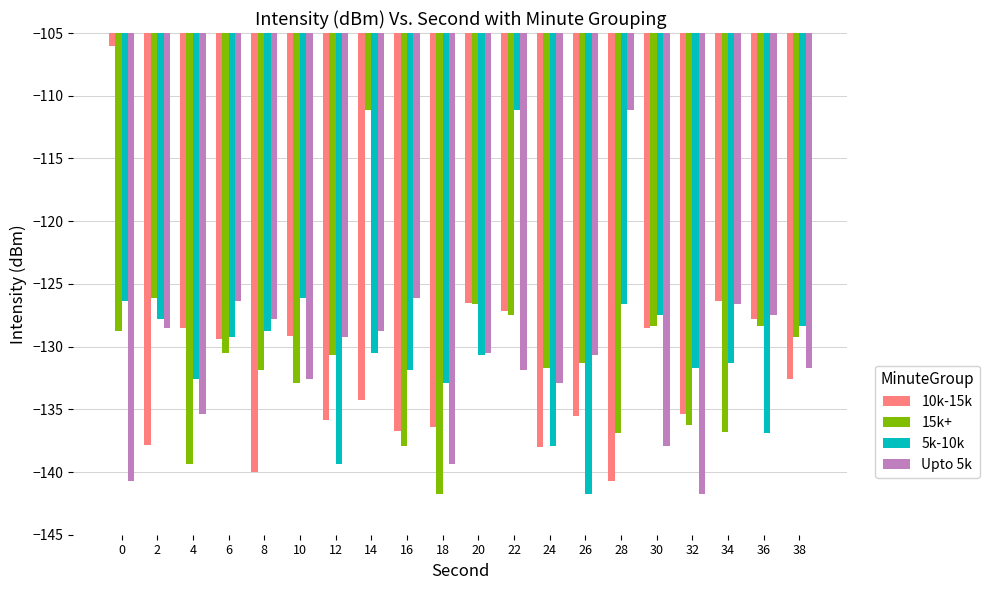

What is the spread (max minus min) of values at 14?

23.1